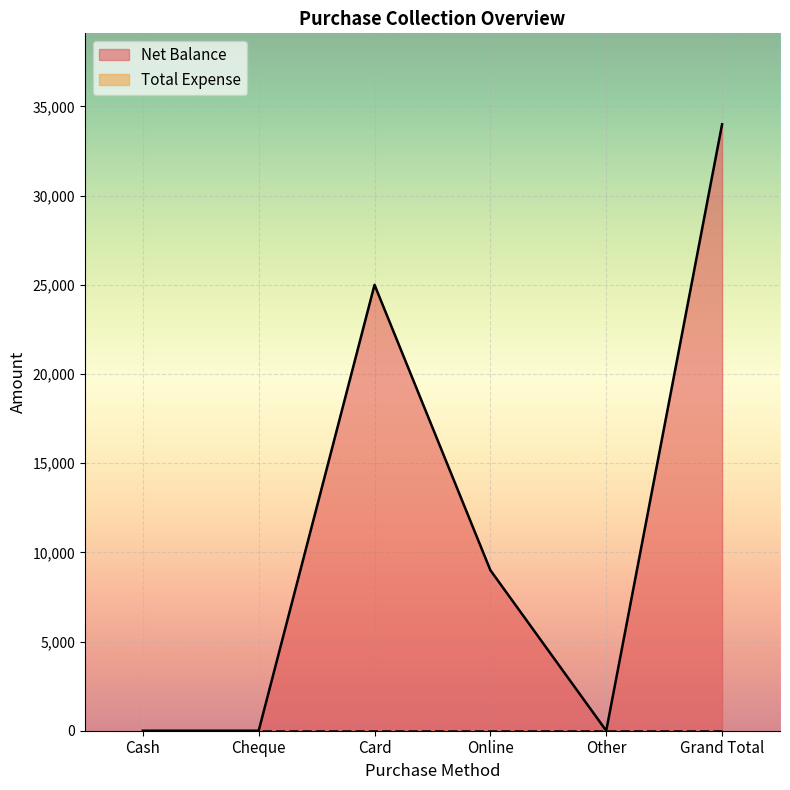

List the labels in order of value, smallest first.

Cash, Cheque, Other, Online, Card, Grand Total